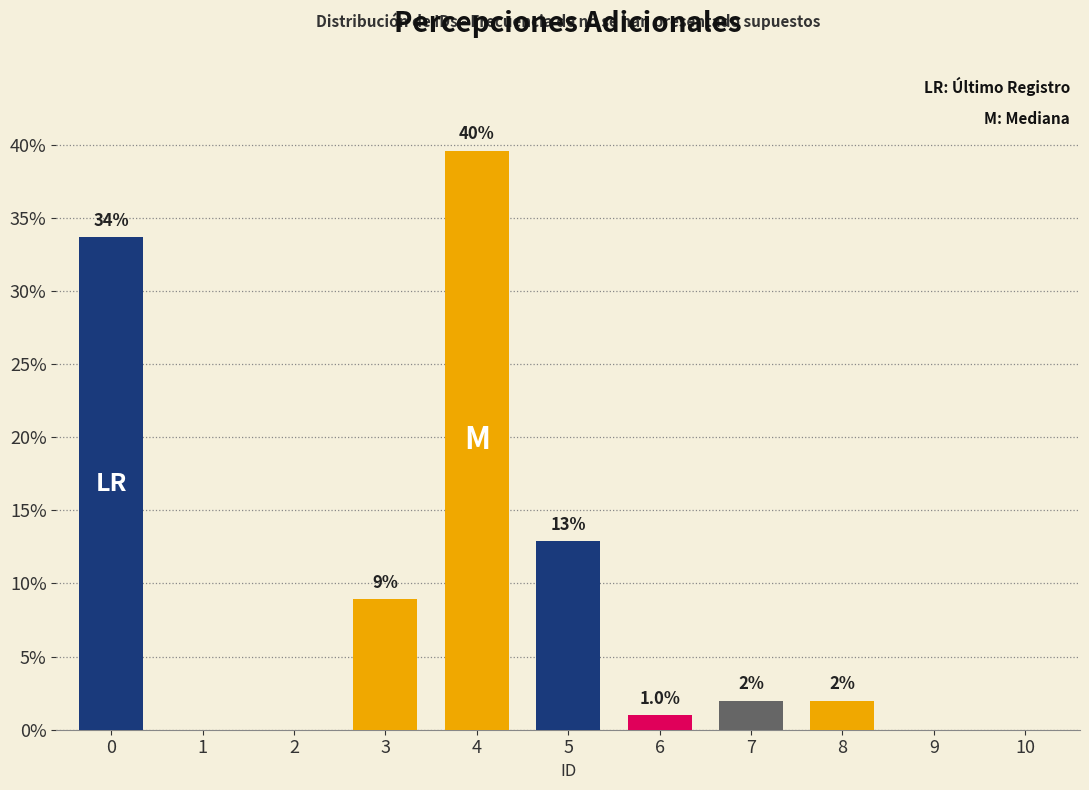

Are the bars horizontal?

No